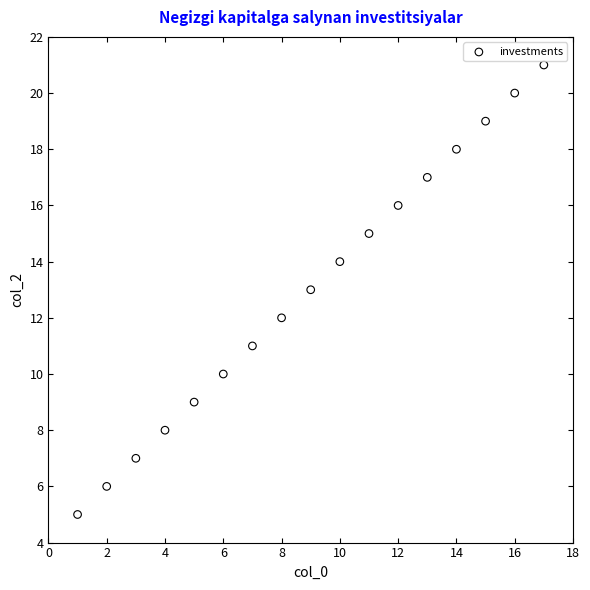

What is the range of X values (max minus min)?

16